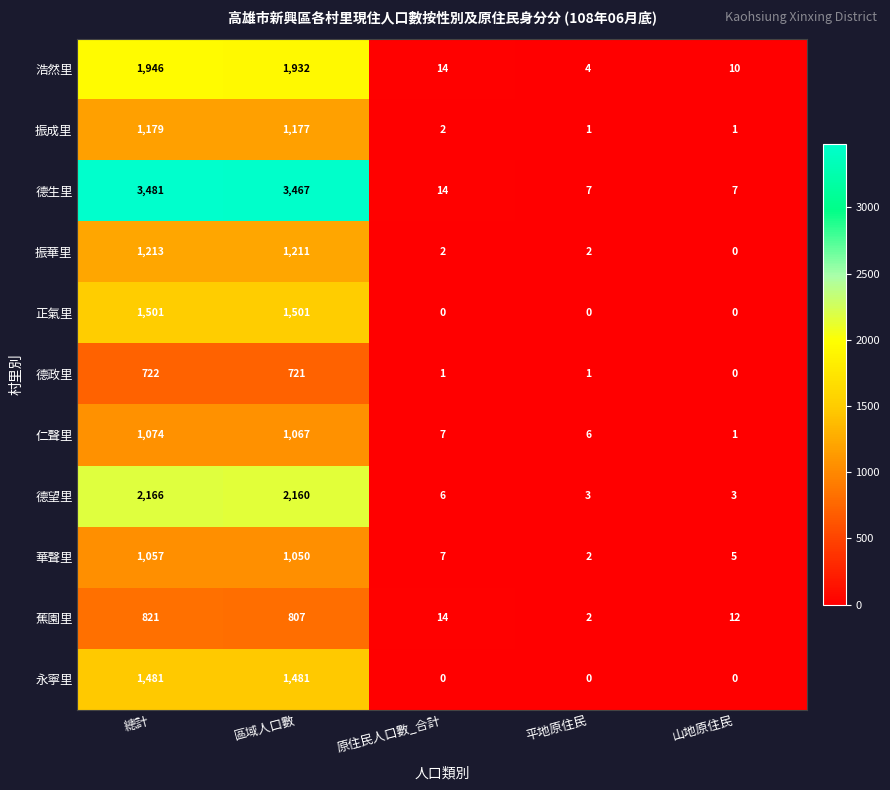

What is the greatest value displayed?

3481